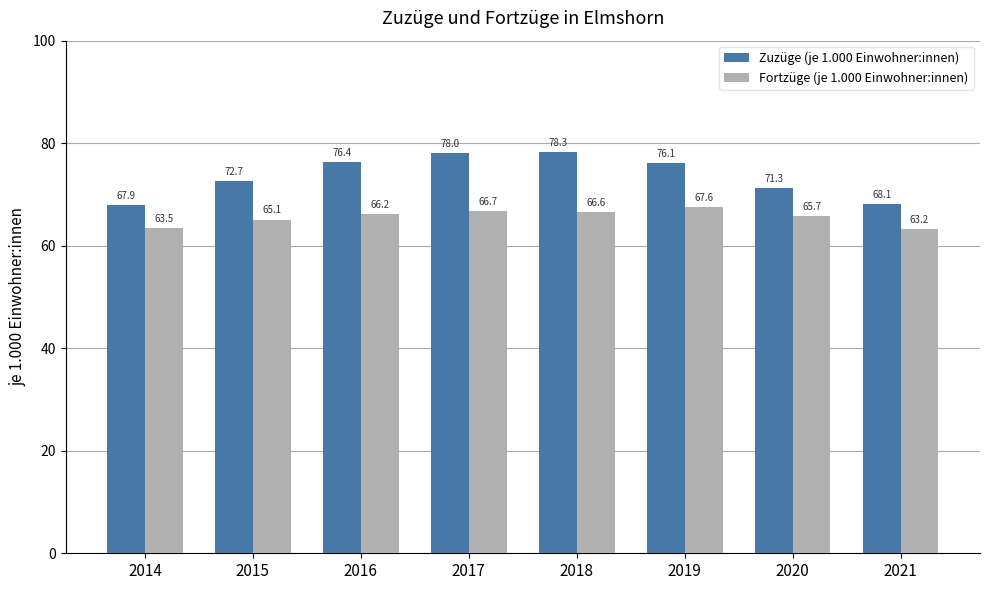

Where does the Zuzüge (je 1.000 Einwohner:innen) series first go above 76?

2016